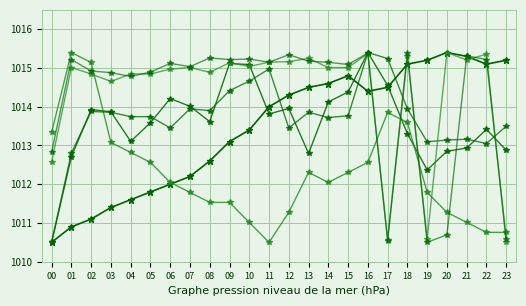

The value of ATMOS_PRES at 02 is 1011.1. True or false?

True